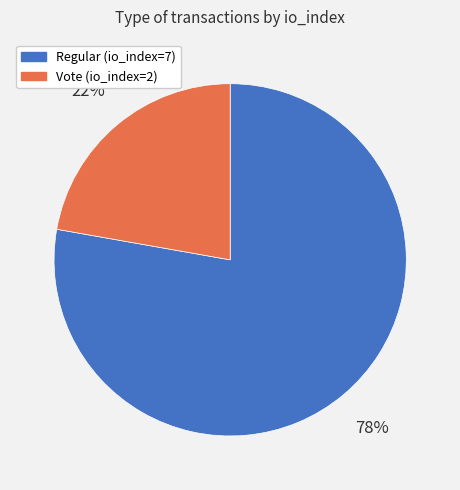

Do Vote (io_index=2) and Regular (io_index=7) together represent more than half of the pie?

Yes